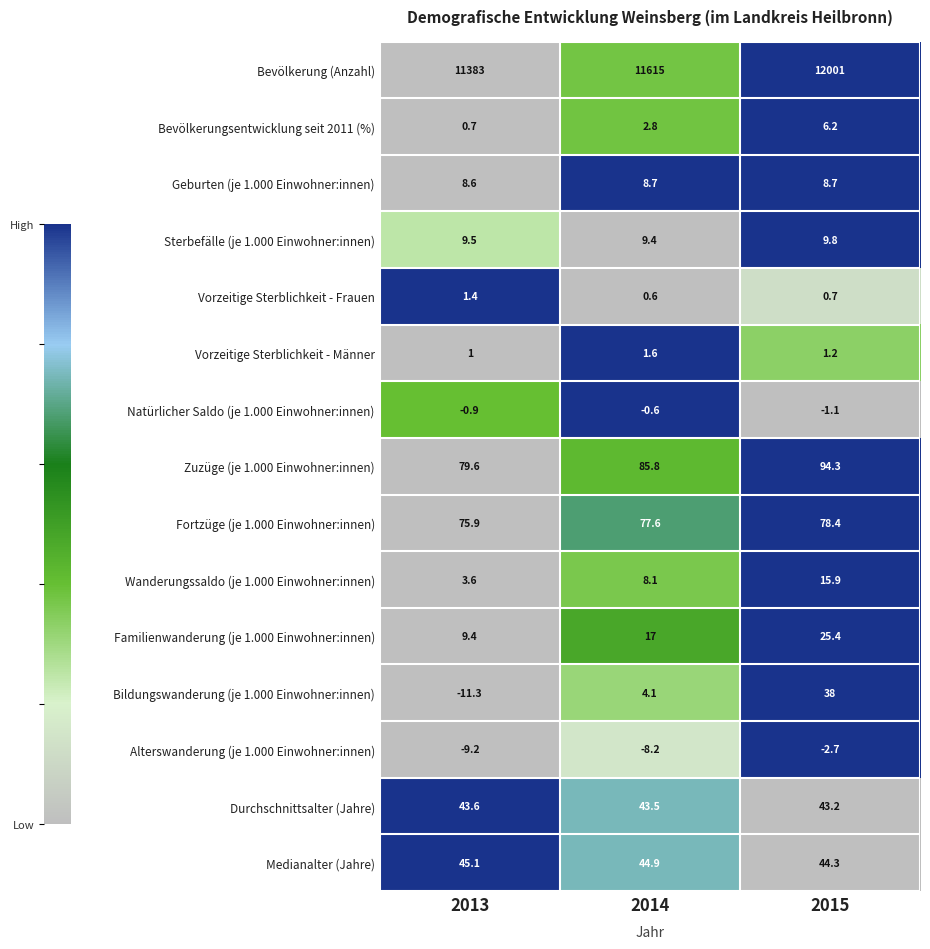

How many Bevölkerung (Anzahl) values are between 11383 and 12001?

3